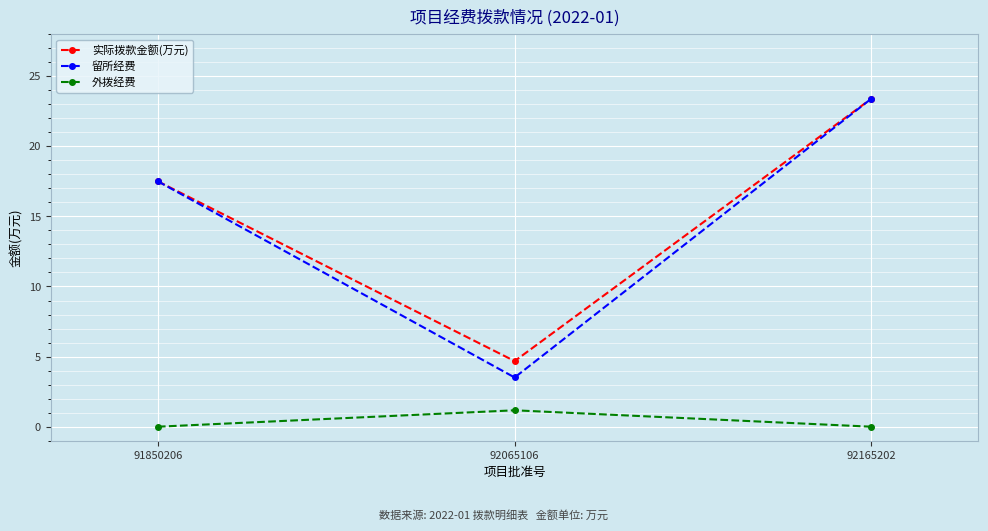

Read the 留所经费 value at 92165202.

23.4